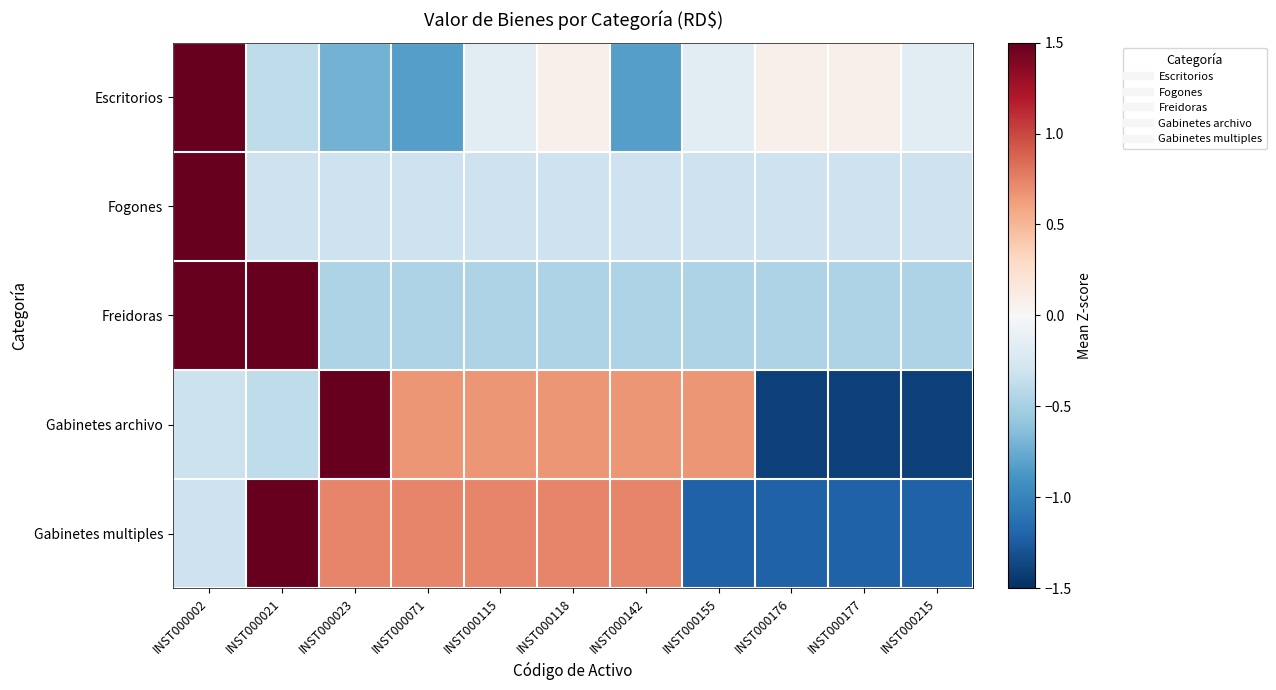

At which category is the sum across all series the highest?

INST000002